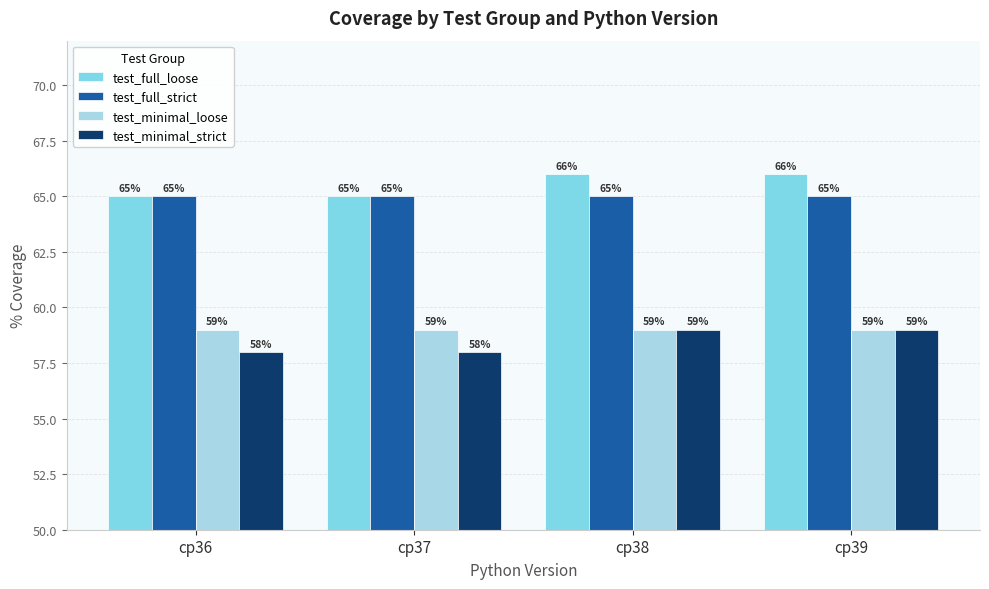

The value of test_full_loose at cp37 is 65. True or false?

True